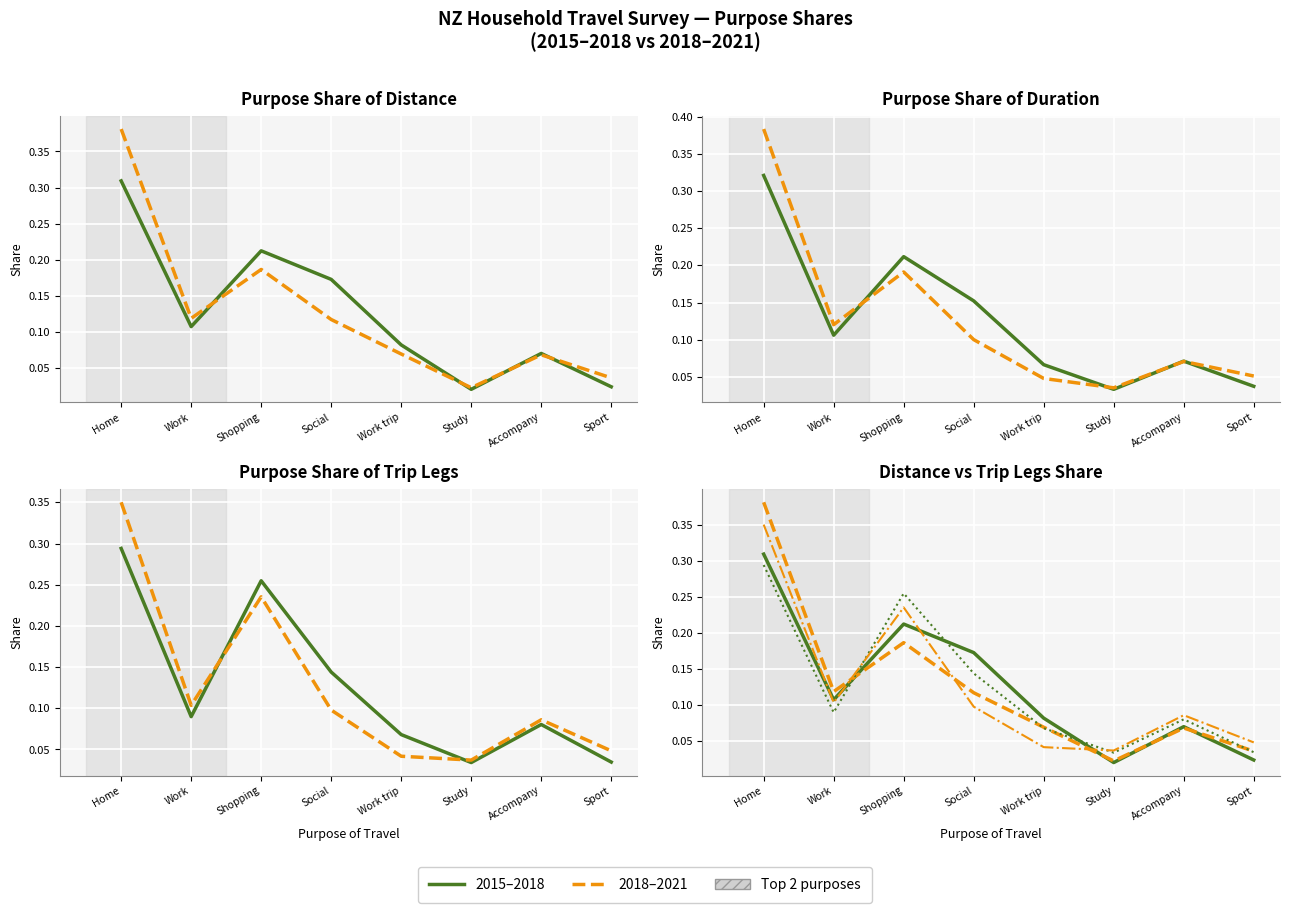

In Distance 2018-2021, how many points are higher than both neighbors (excluding endpoints)?

2